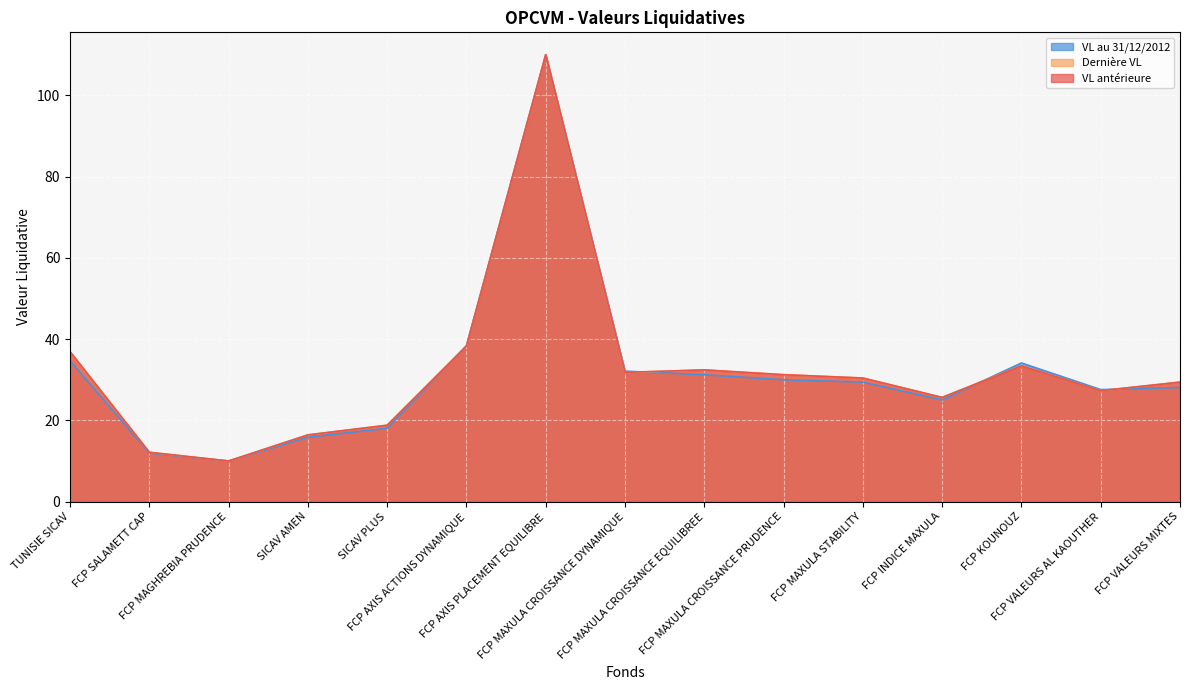

Between FCP INDICE MAXULA and FCP MAGHREBIA PRUDENCE, which is larger?

FCP INDICE MAXULA